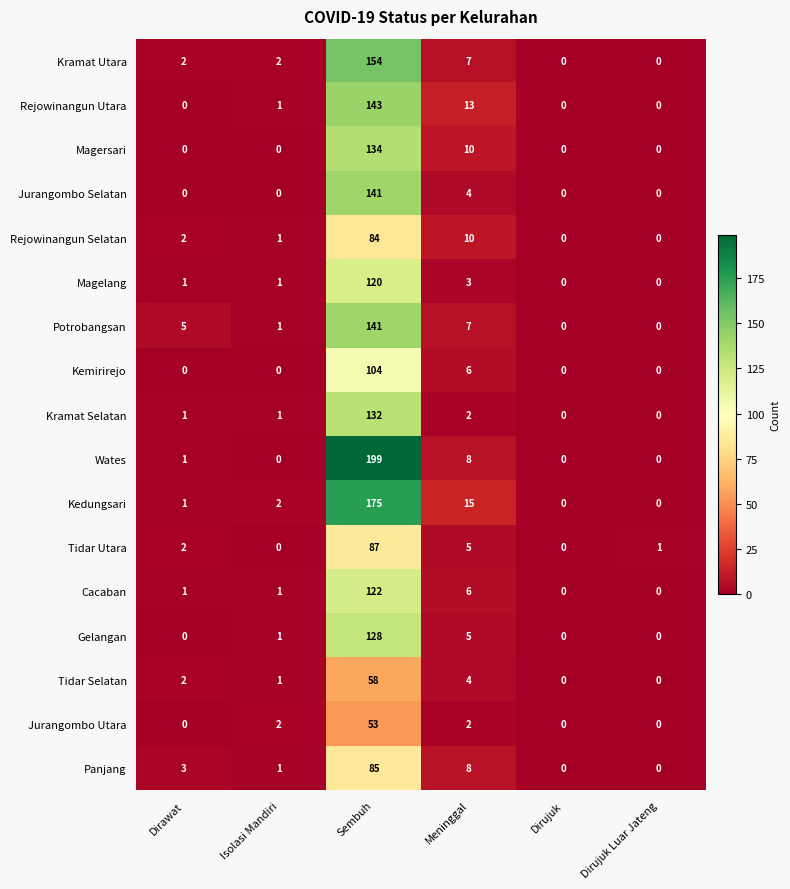

What is the difference between the Jurangombo Utara values at Sembuh and Dirawat?

53